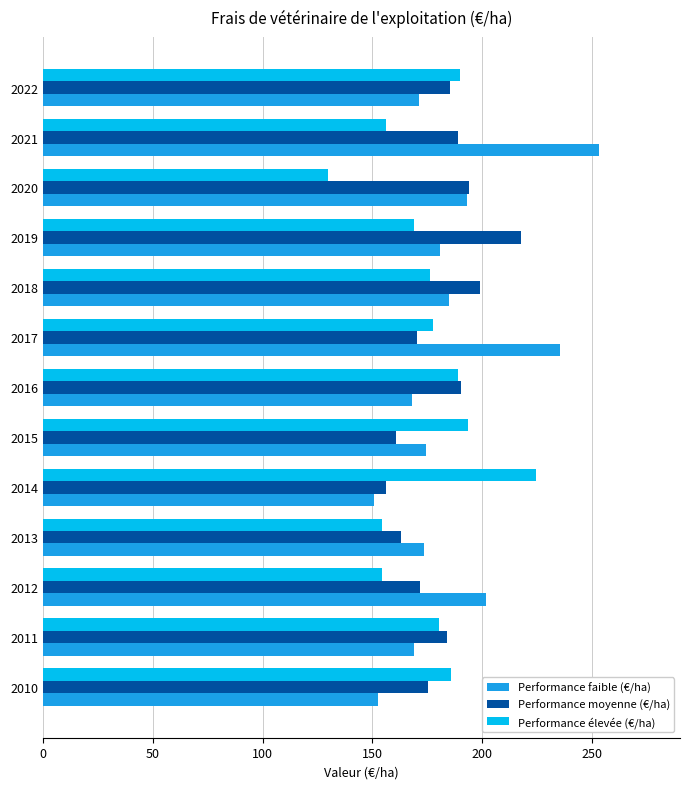

What is the average value of the Performance moyenne (€/ha) series?

181.3